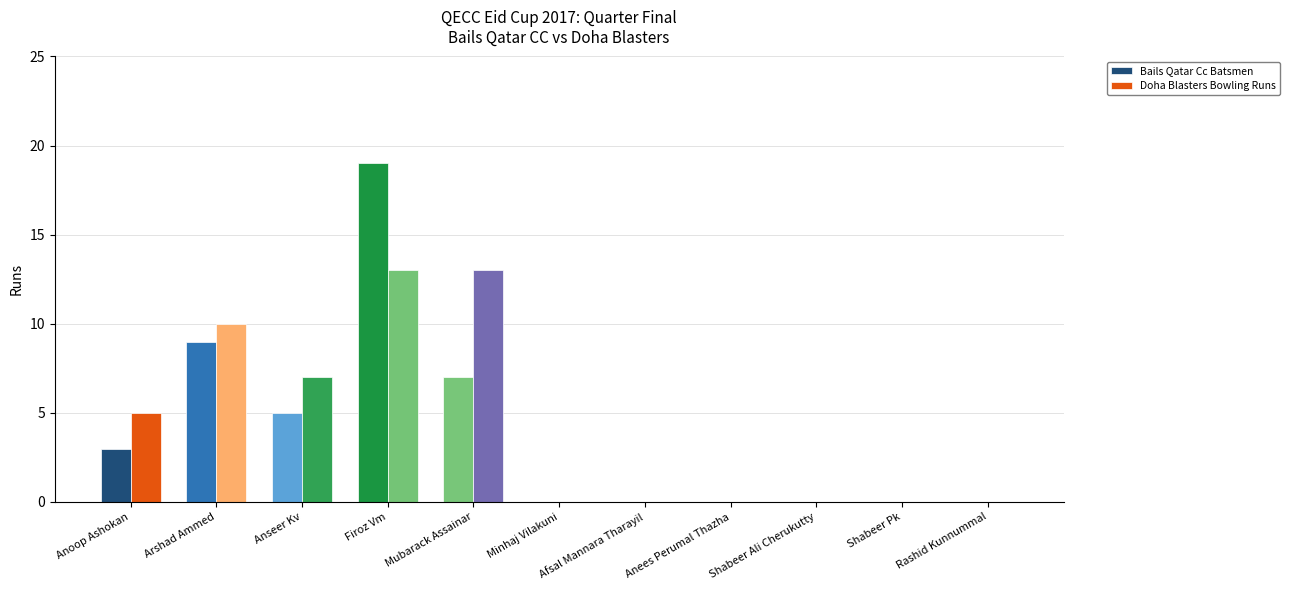

What is the highest value of the Bails Qatar Cc Batsmen series?

19